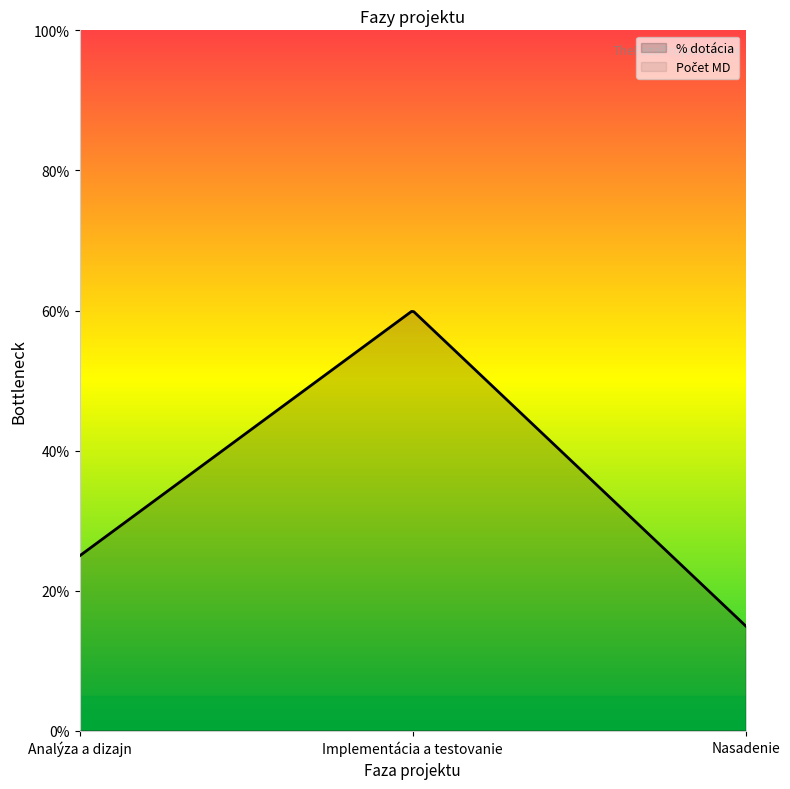

The % dotácia series shows 0.6 at Implementácia a testovanie. True or false?

True